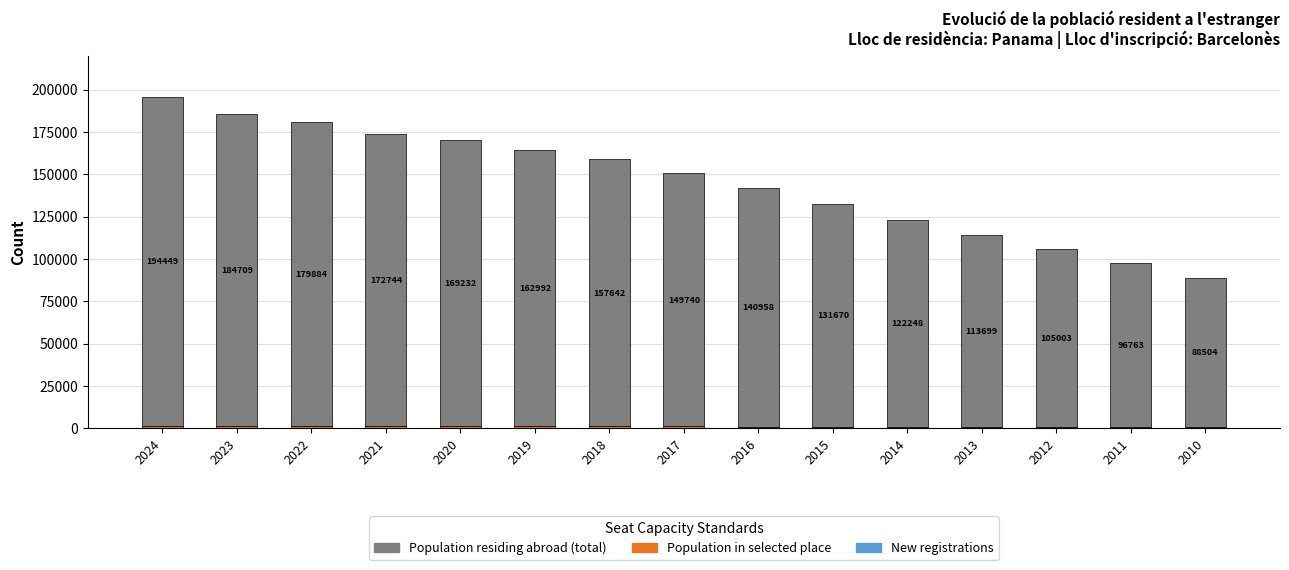

What is the sum of the Population in selected place values at 2011 and 2021?

1609